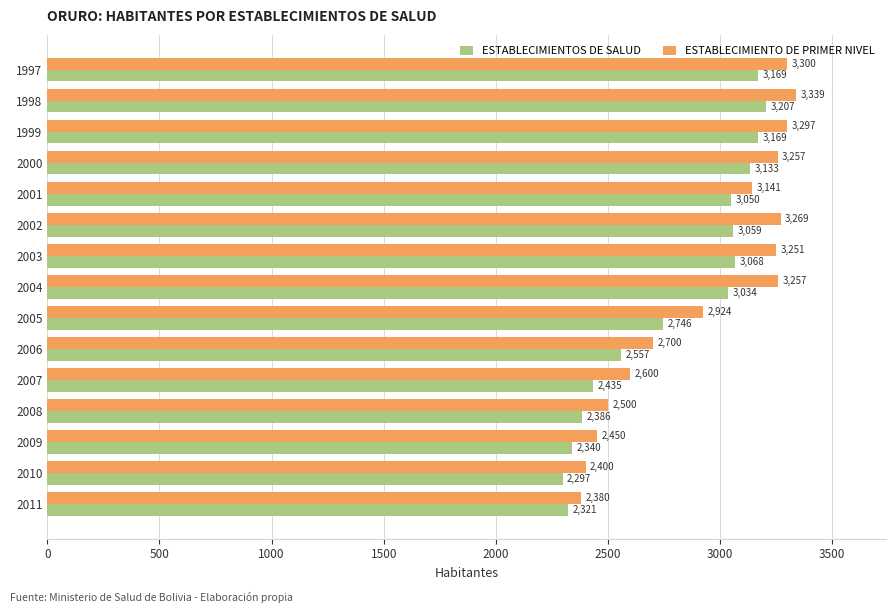

Which series has the widest spread of values?

ESTABLECIMIENTO DE PRIMER NIVEL